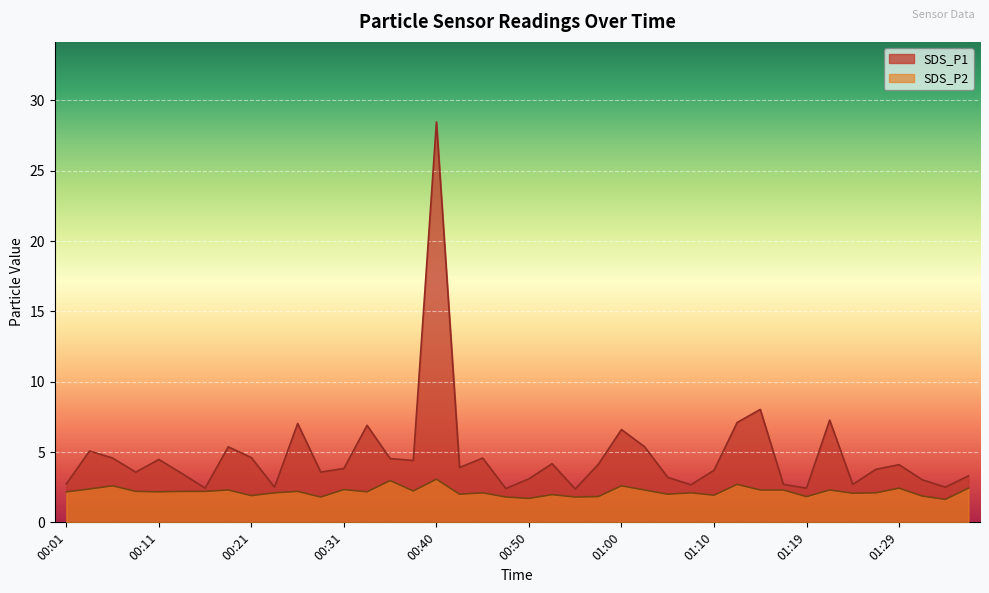

How many series are shown in this chart?

2